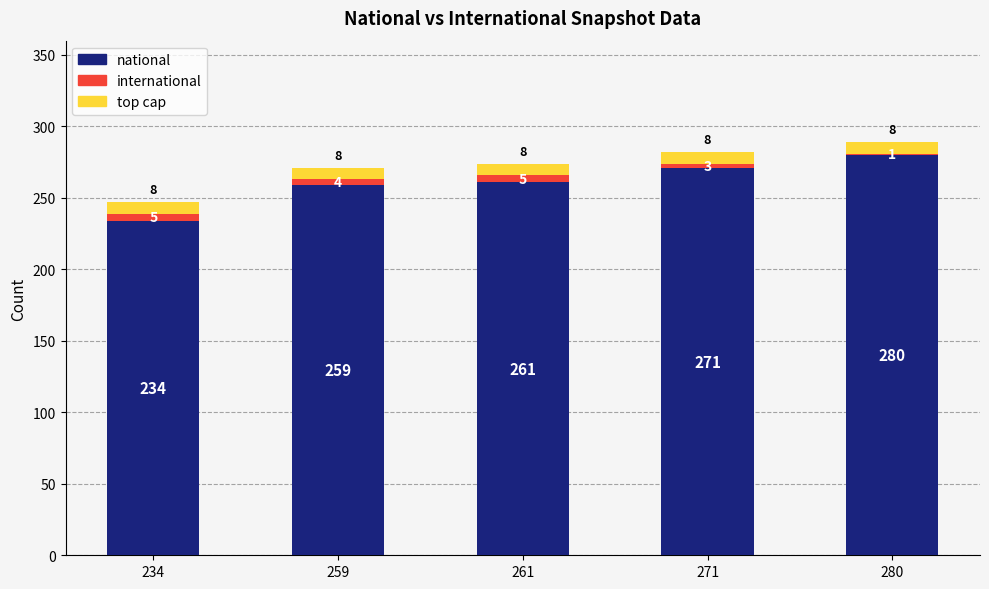

The value of national at 259 is 259. True or false?

True